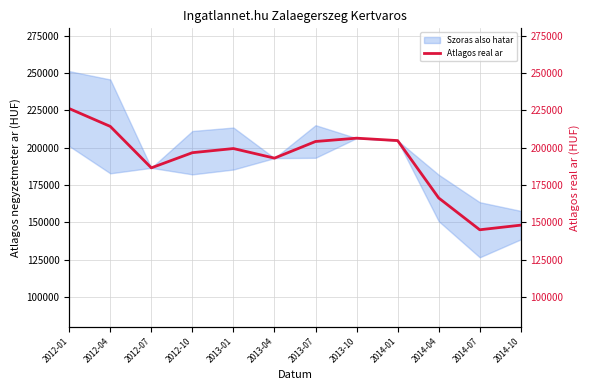

Rank the categories by value from highest to lowest.

2012-01, 2012-04, 2013-10, 2014-01, 2013-07, 2013-01, 2012-10, 2013-04, 2012-07, 2014-04, 2014-10, 2014-07